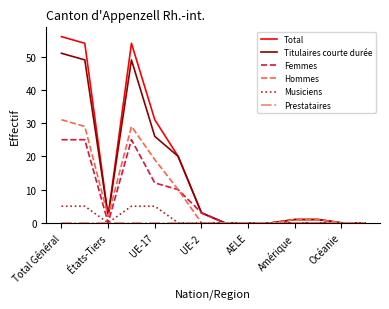

What is the maximum value shown in the chart?

56